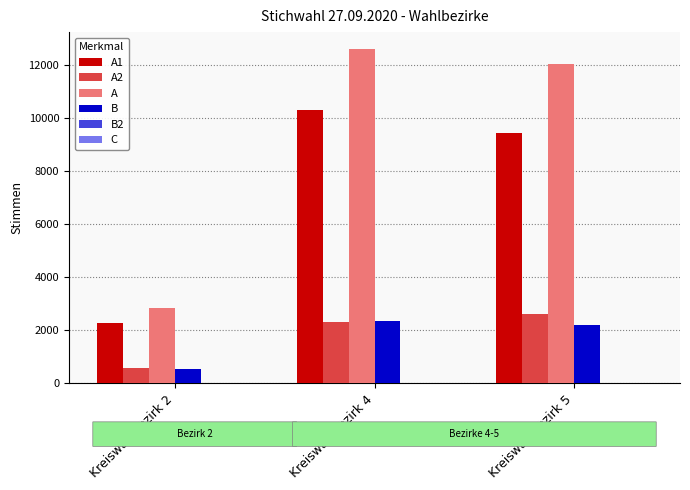

Which series changed the most between Kreiswahlbezirk 2 and Kreiswahlbezirk 4?

A